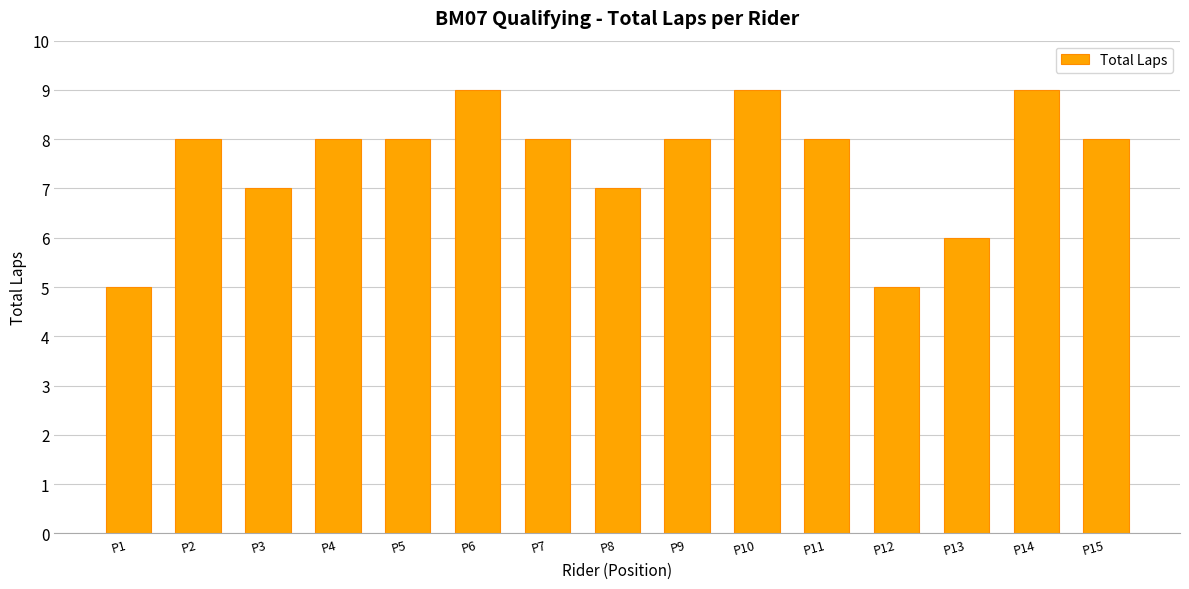

How many distinct data groups are displayed?

1